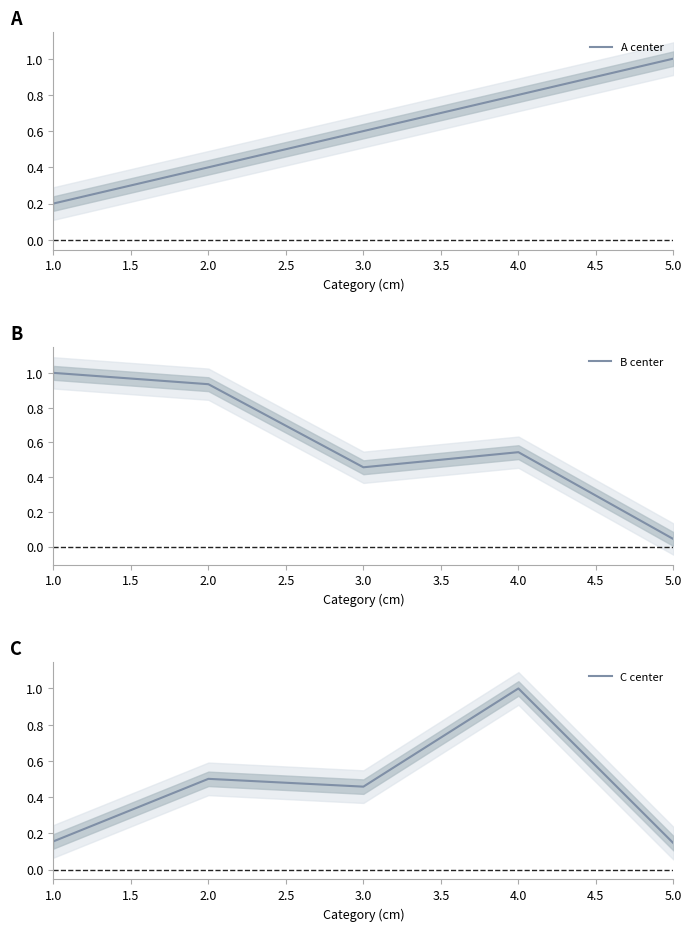

What is the maximum value for C center?

1.0